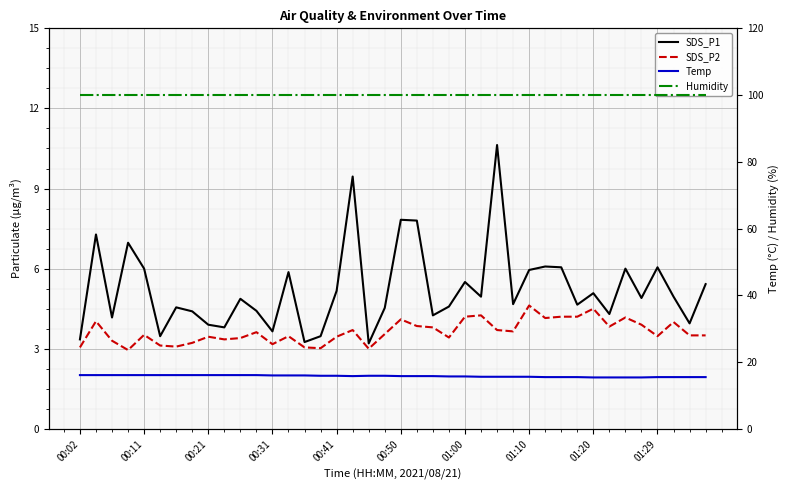

At which label does SDS_P1 reach its peak?

26